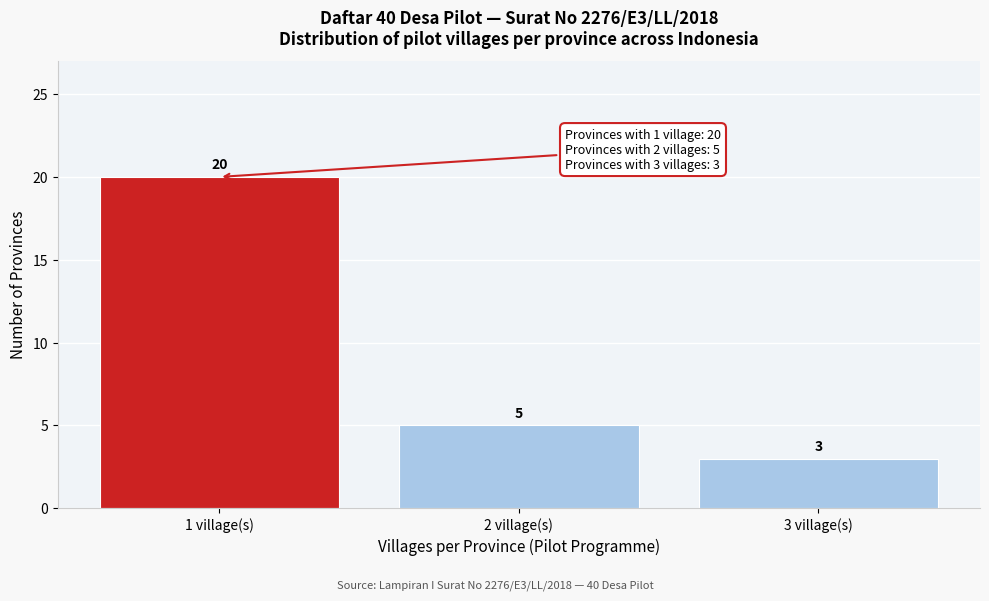

Reading left to right, extract all data points from this chart.

20	5	3